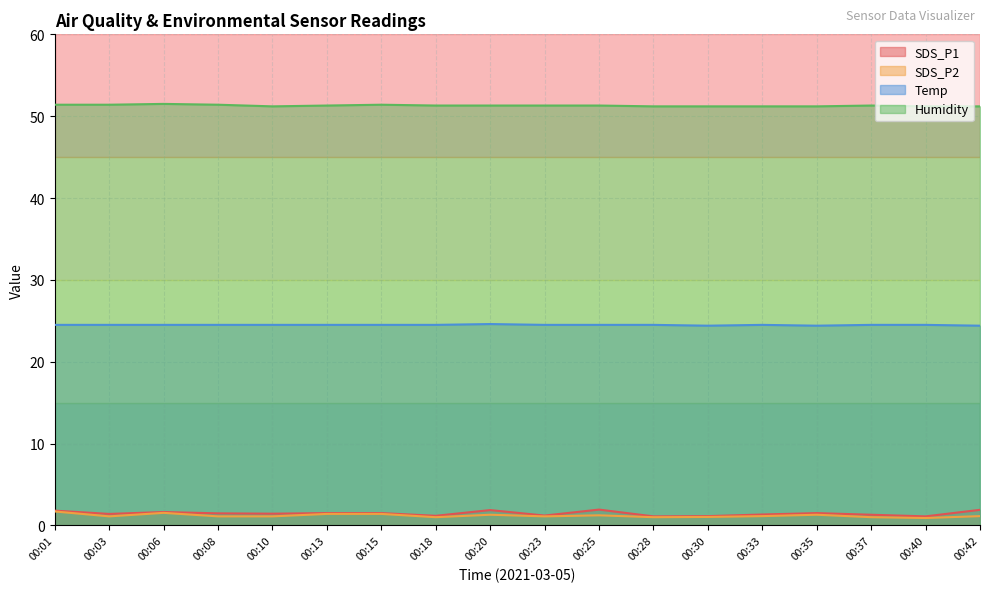

What is the total value across all series at 00:23?

78.1